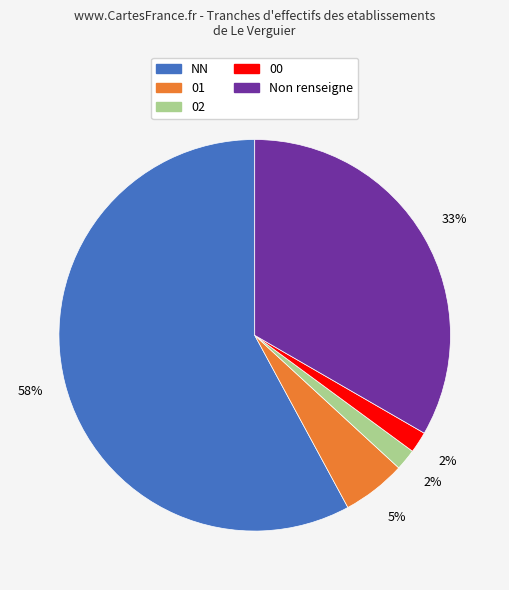

To the nearest percent, what is the difference between the largest and smallest slice percentages?

56%